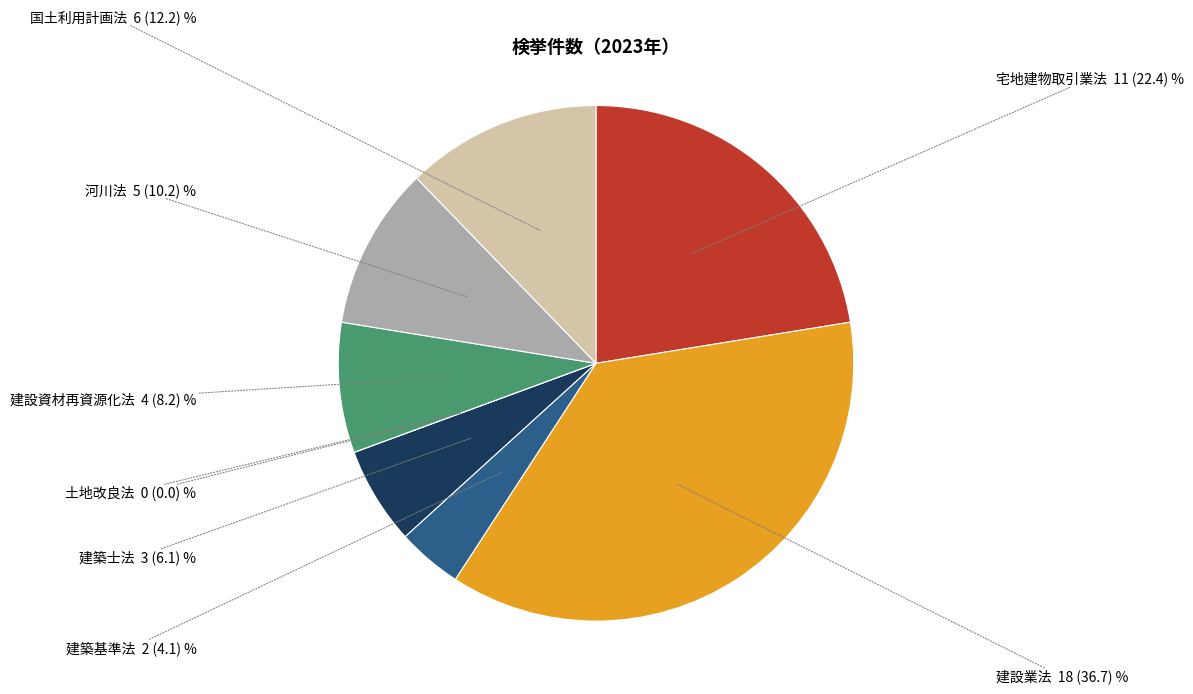

Is there a majority slice in this chart?

No